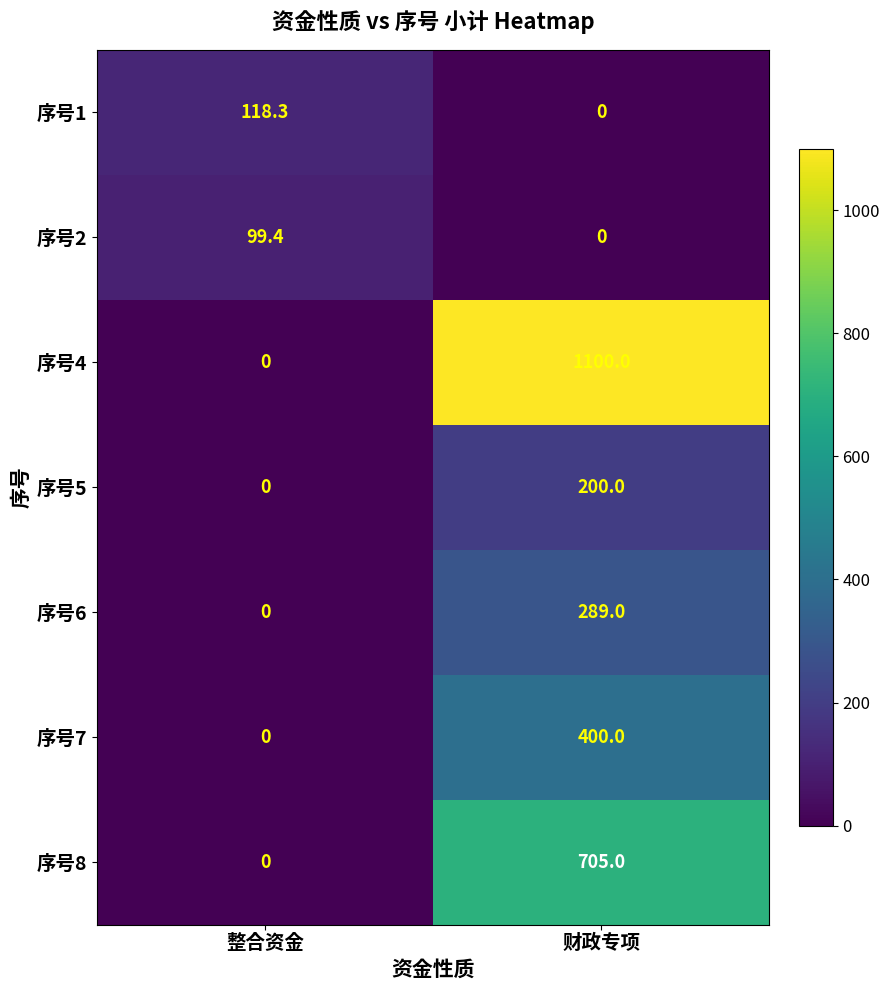

Is the value of 序号5 at 财政专项 greater than the value of 序号2 at 整合资金?

Yes